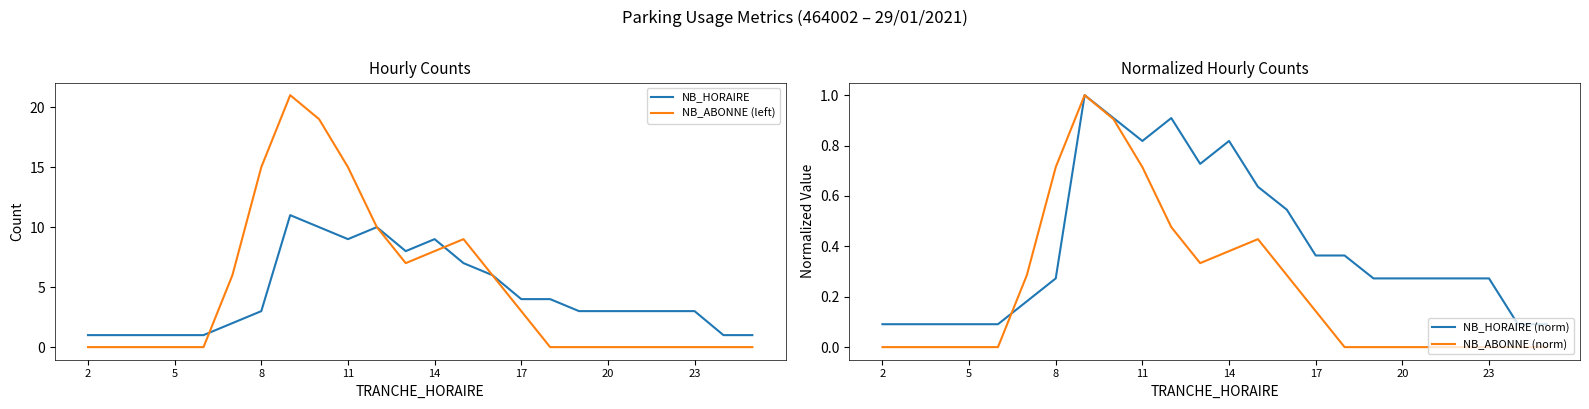

The NB_HORAIRE series shows 1.6 at 23. True or false?

False